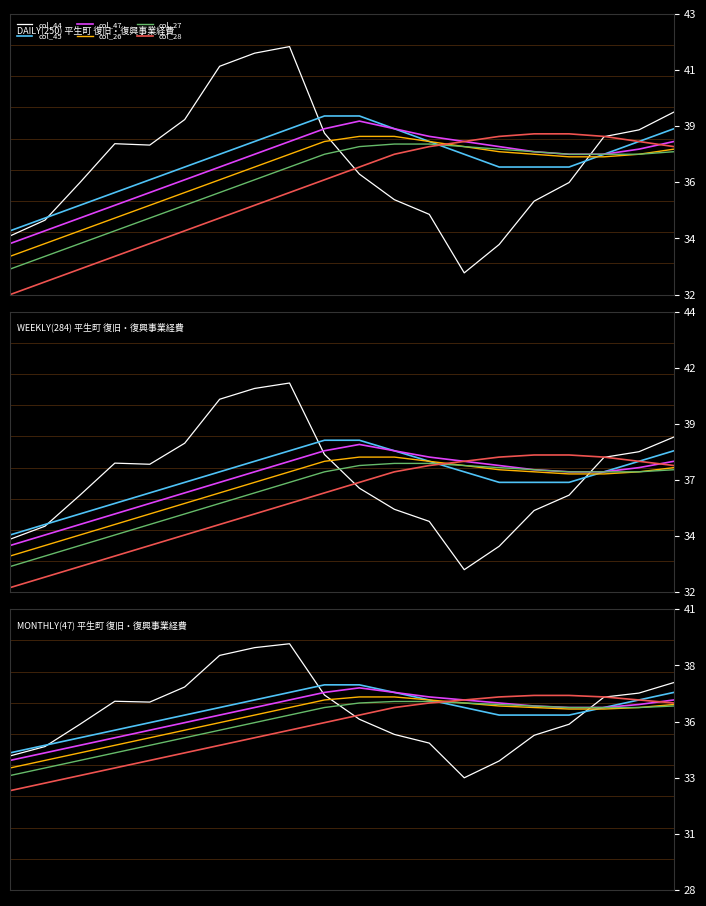

At which label is col_44 closest to 36?

10